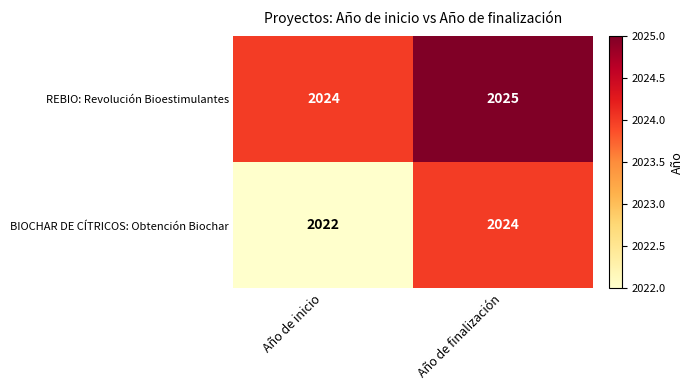

Reading left to right, list all the values displayed in this chart.

REBIO: Revolución Bioestimulantes: 2024	2025
BIOCHAR DE CÍTRICOS: Obtención Biochar: 2022	2024